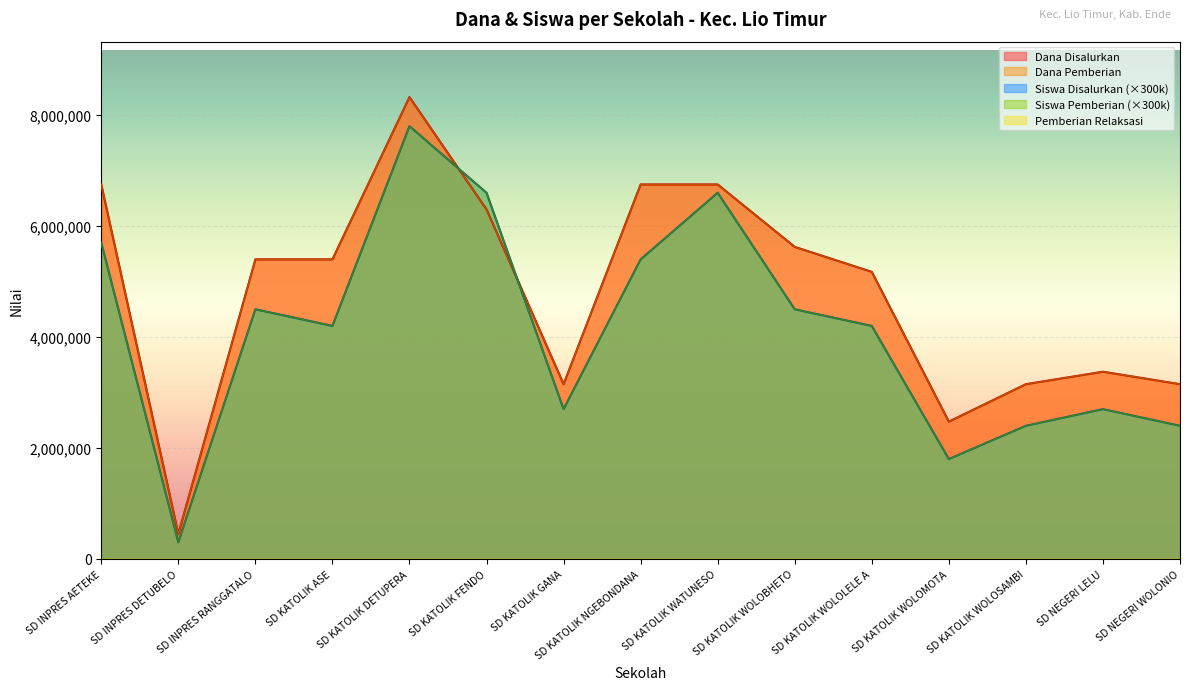

How many data points does each series have?

15